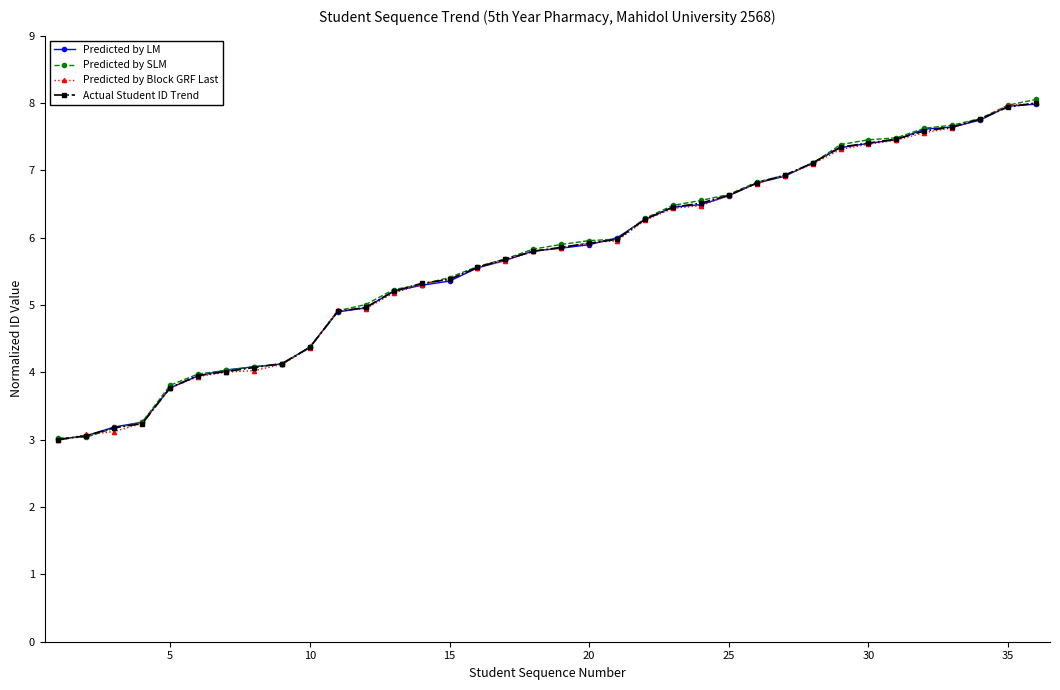

What is the value of the Predicted by Block GRF Last point at the 8th from the left?

4.0